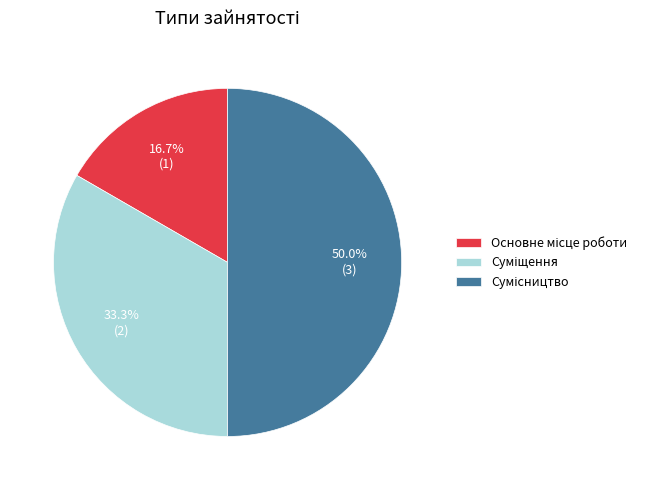

Does any single category account for the majority?

No